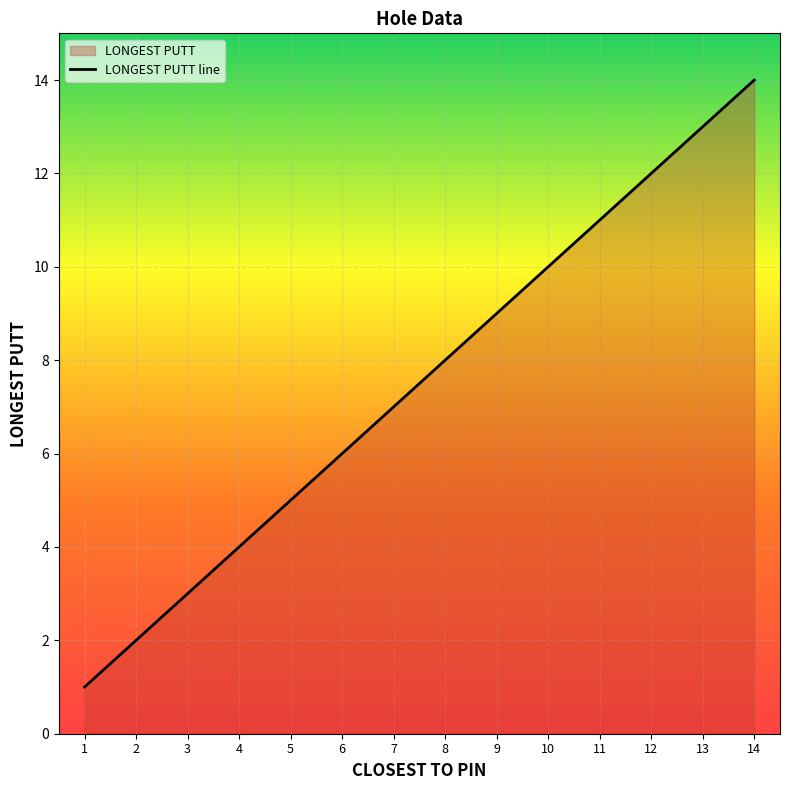

How many lines are shown in the chart?

1